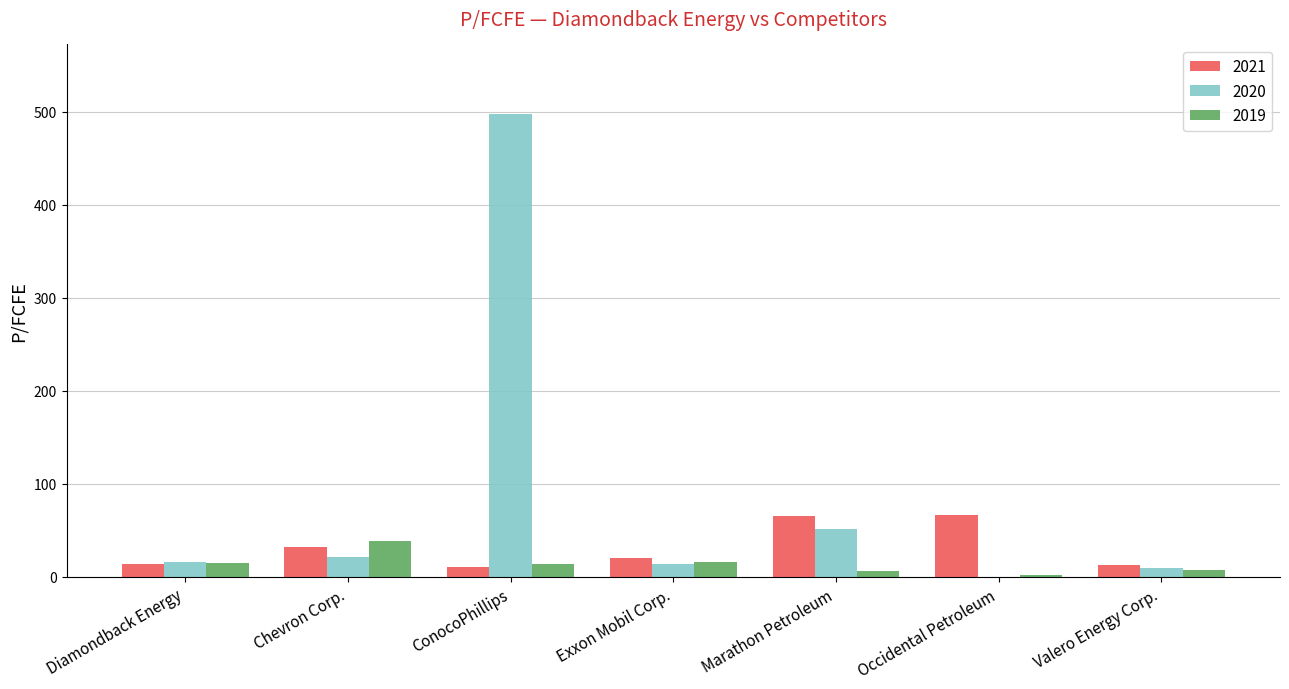

What is the average value of the 2020 series?

87.1